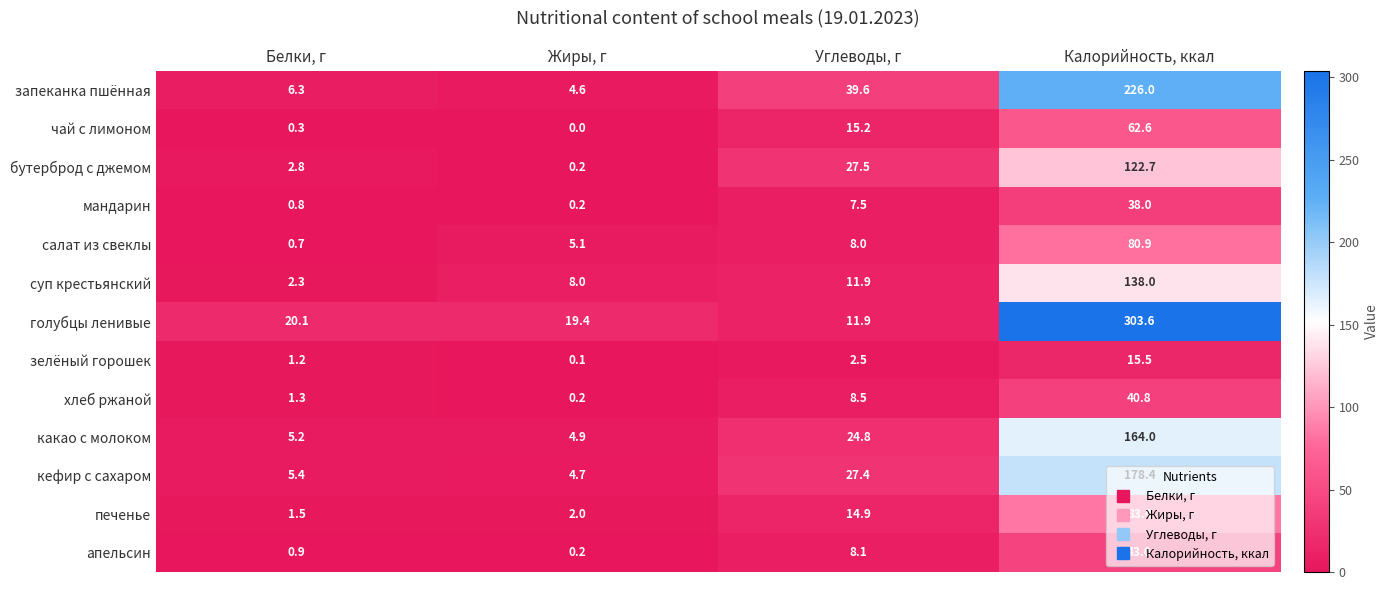

Read the запеканка пшённая value at Углеводы, г.

39.6